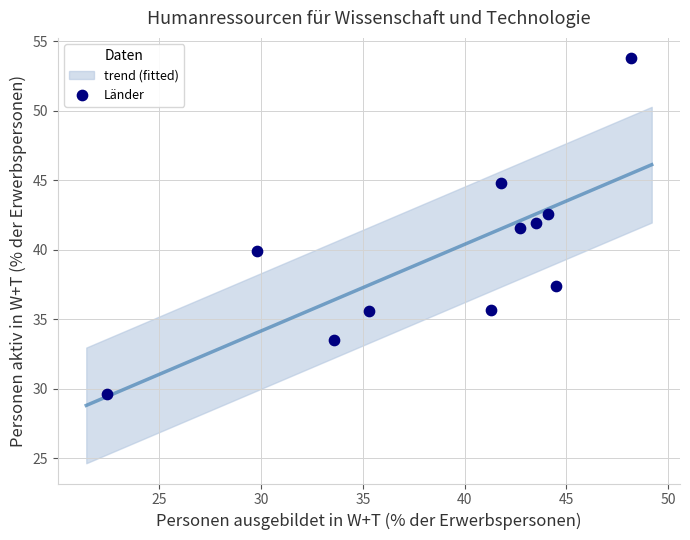

What is the range of Y values (max minus min)?

24.2